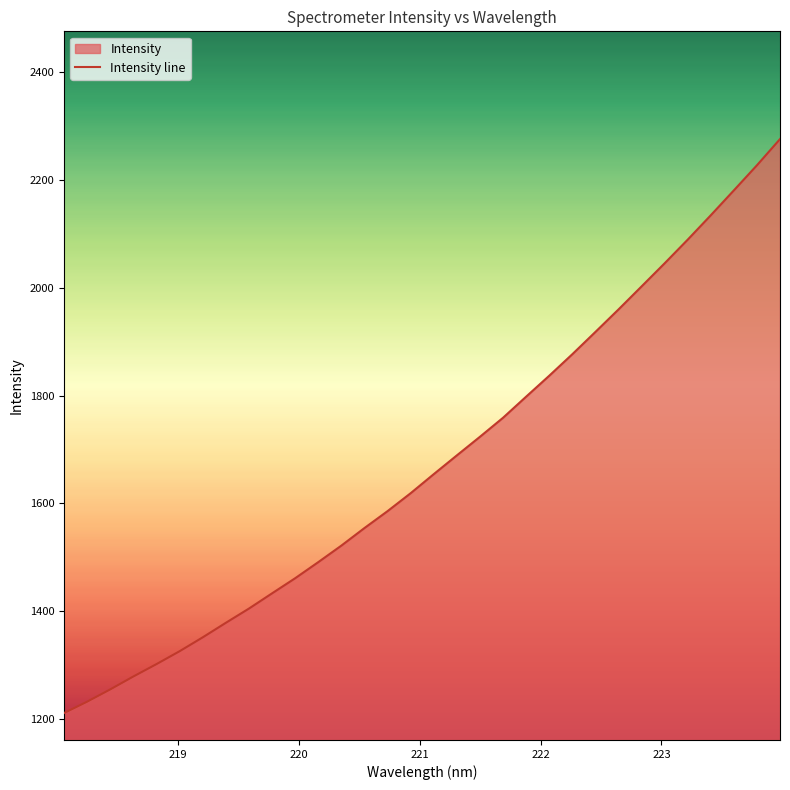

What is the difference between the maximum and minimum values?

1065.4